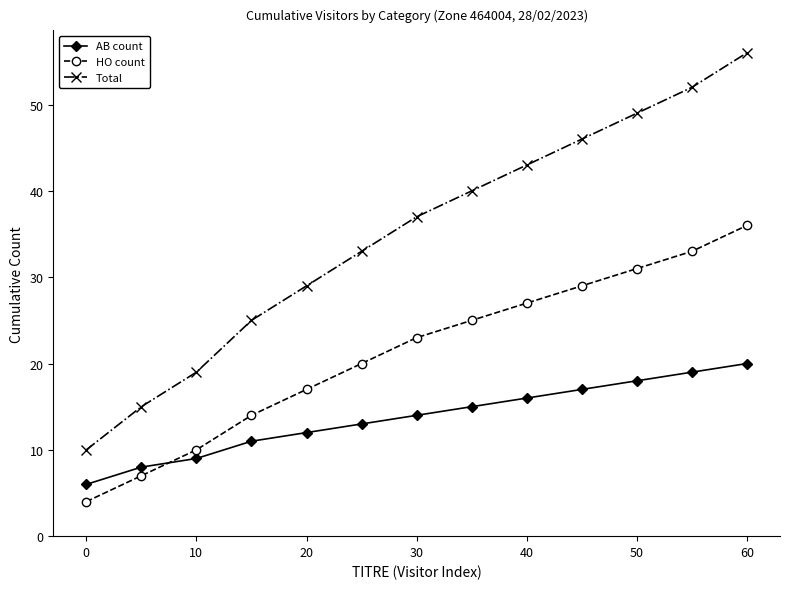

Reading right to left, list all the values displayed in this chart.

AB count: 20	19	18	17	16	15	14	13	12	11	9	8	6
HO count: 36	33	31	29	27	25	23	20	17	14	10	7	4
Total: 56	52	49	46	43	40	37	33	29	25	19	15	10